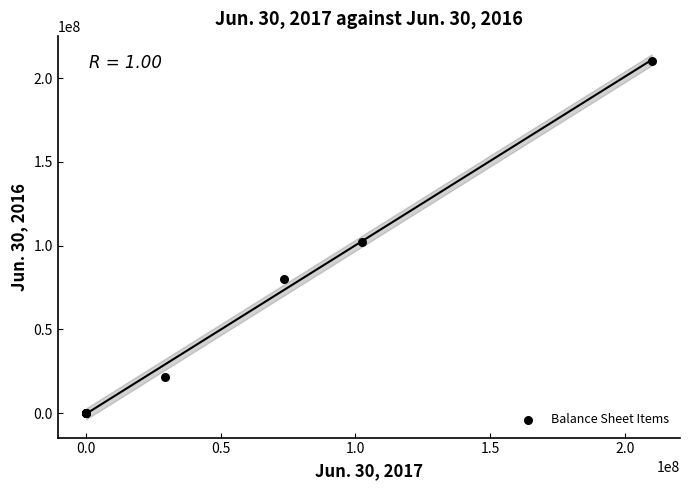

What Y value in the scatter plot is closest to 105000000?

102031960.0